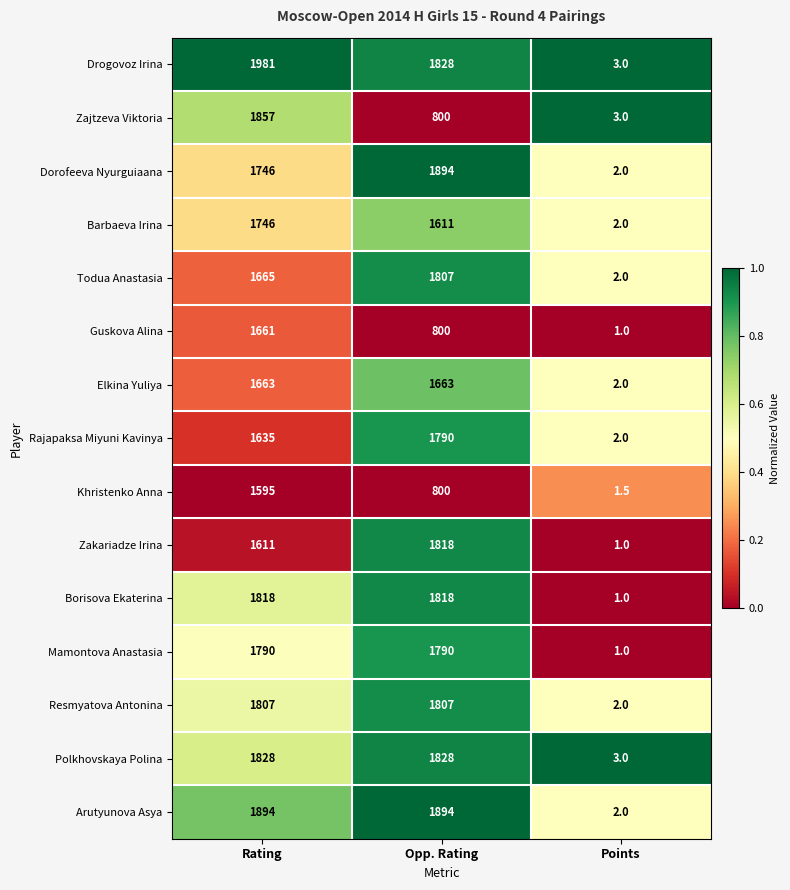

The Guskova Alina series shows 869.3 at Rating. True or false?

False